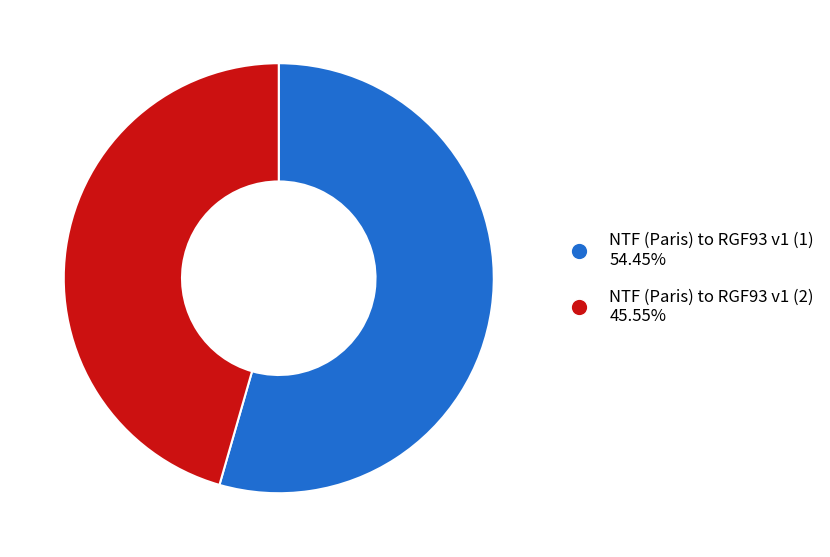

Between NTF (Paris) to RGF93 v1 (2) and NTF (Paris) to RGF93 v1 (1), which is larger?

NTF (Paris) to RGF93 v1 (1)